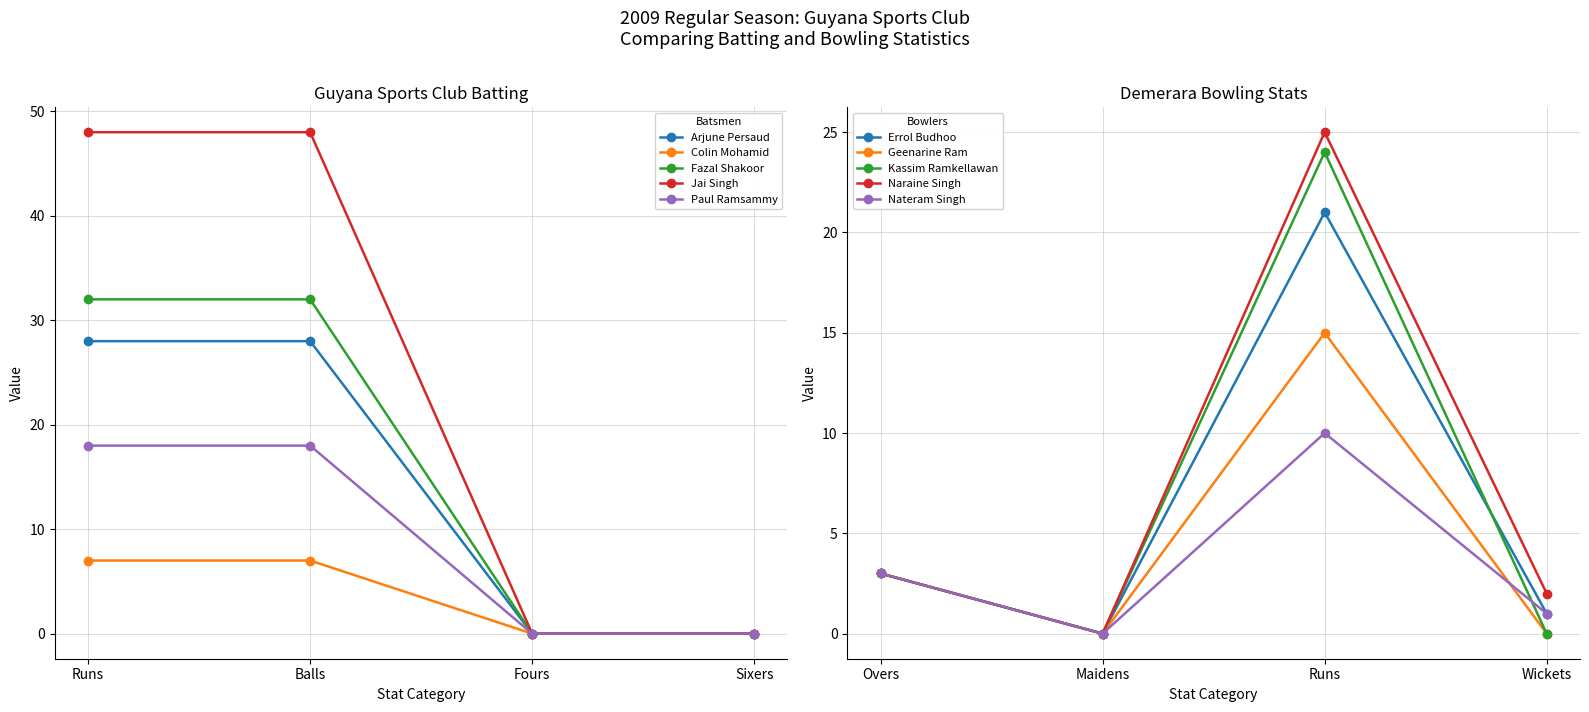

At how many categories does at least one series exceed 19?

2